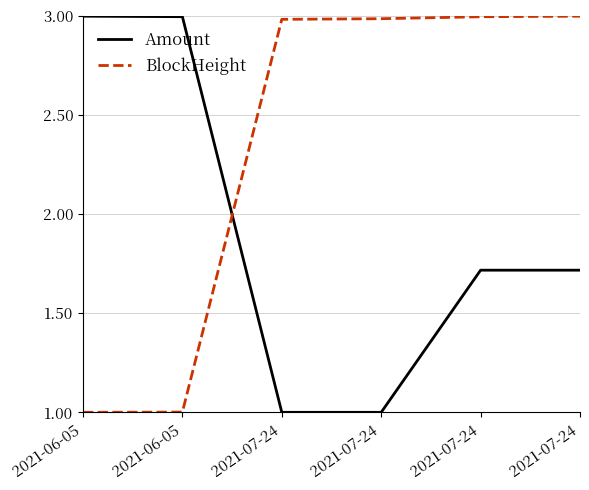

How many lines are shown in the chart?

2